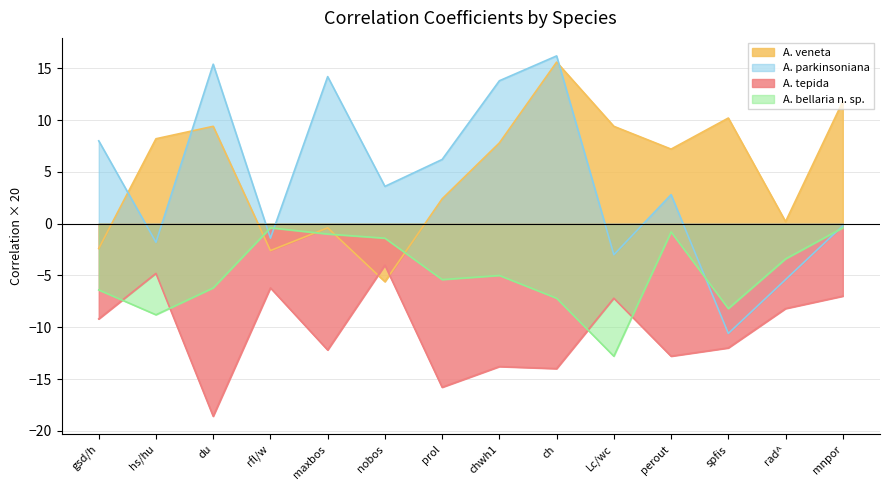

At rfl/w, list the series in order from largest to smallest.

A. bellaria n. sp., A. parkinsoniana, A. veneta, A. tepida